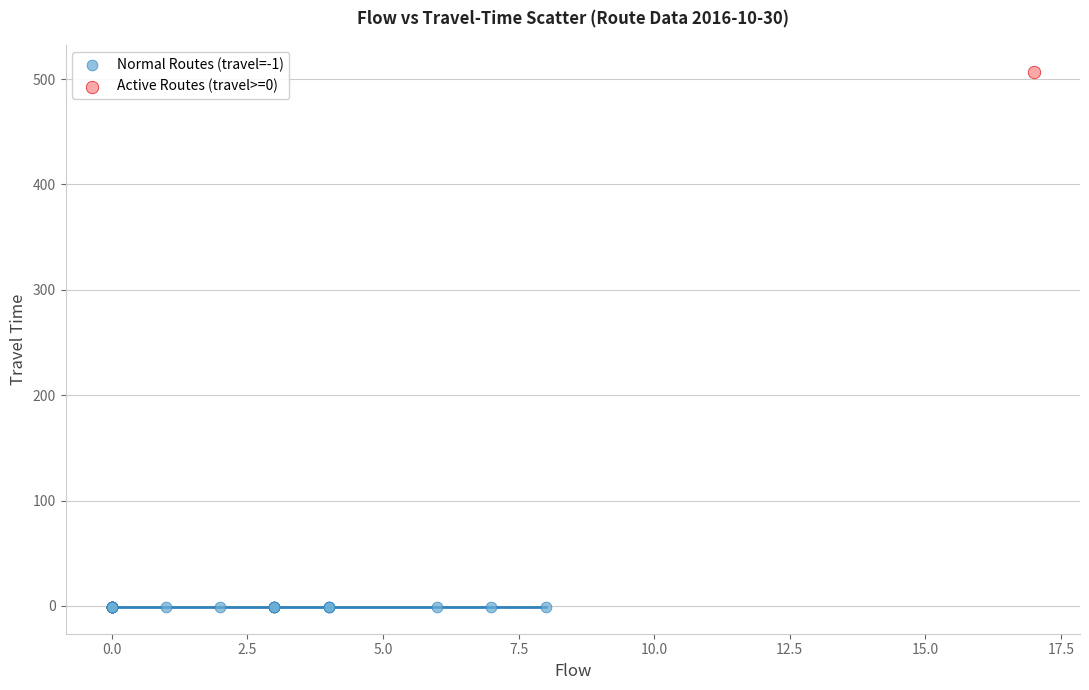

What are all the series names shown in the legend?

Normal Routes (travel=-1), Active Routes (travel>=0)